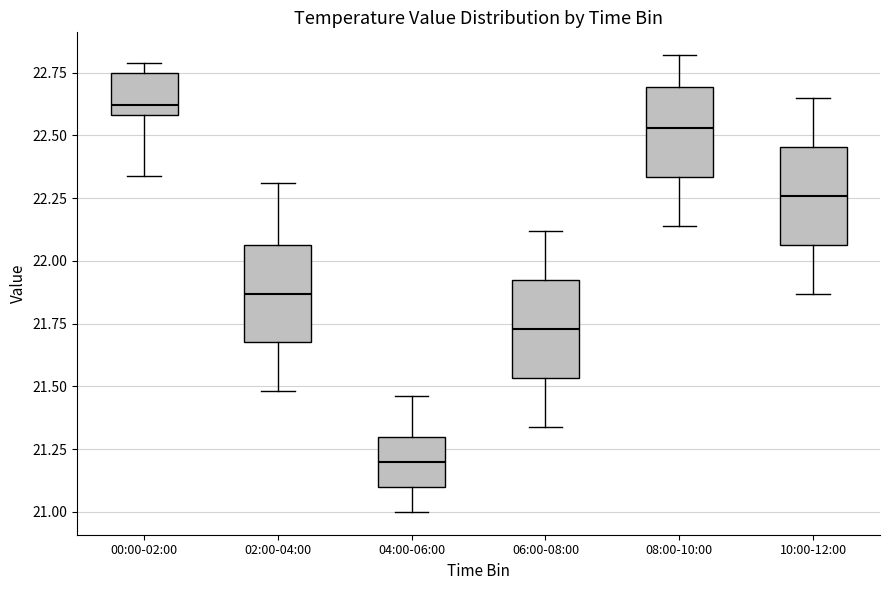

Where is the lower edge of the box for 06:00-08:00 on the y-axis? The values are not printed on the chart, so give them approximately, as read against the axis.

21.55